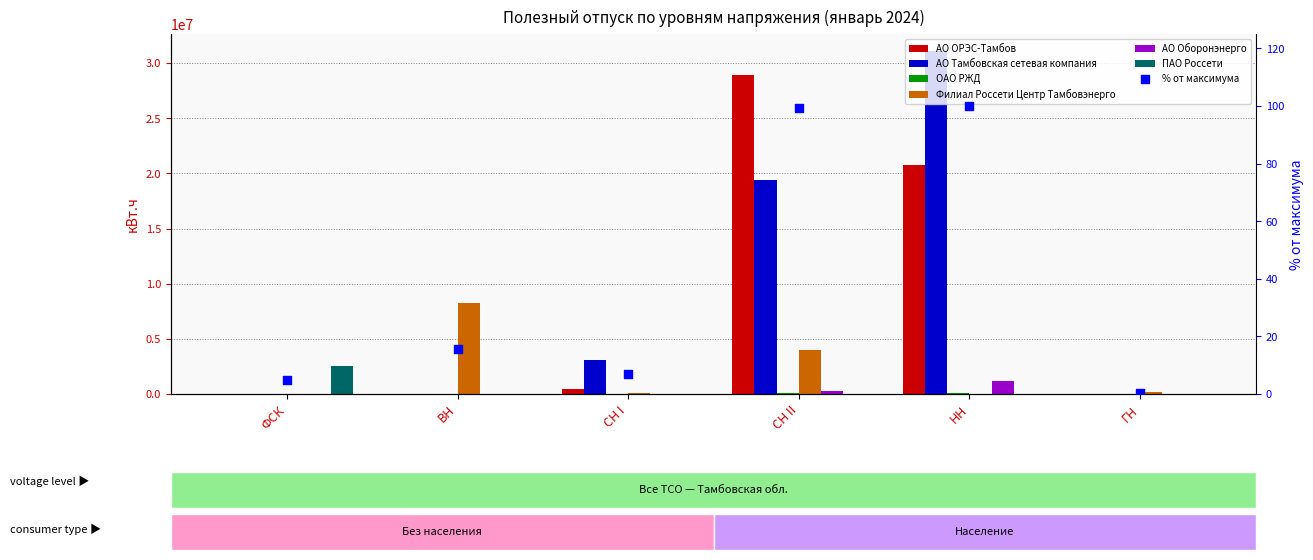

Which series contains the lowest Y value?

АО ОРЭС-Тамбов